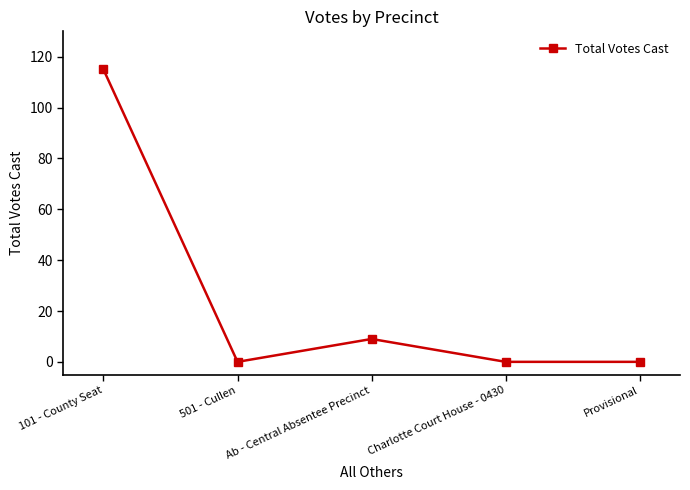

How many lines are shown in the chart?

1